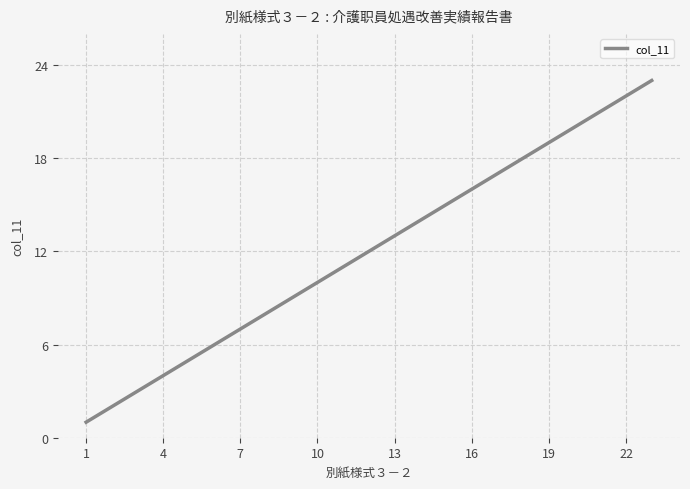

What is the average value?

12